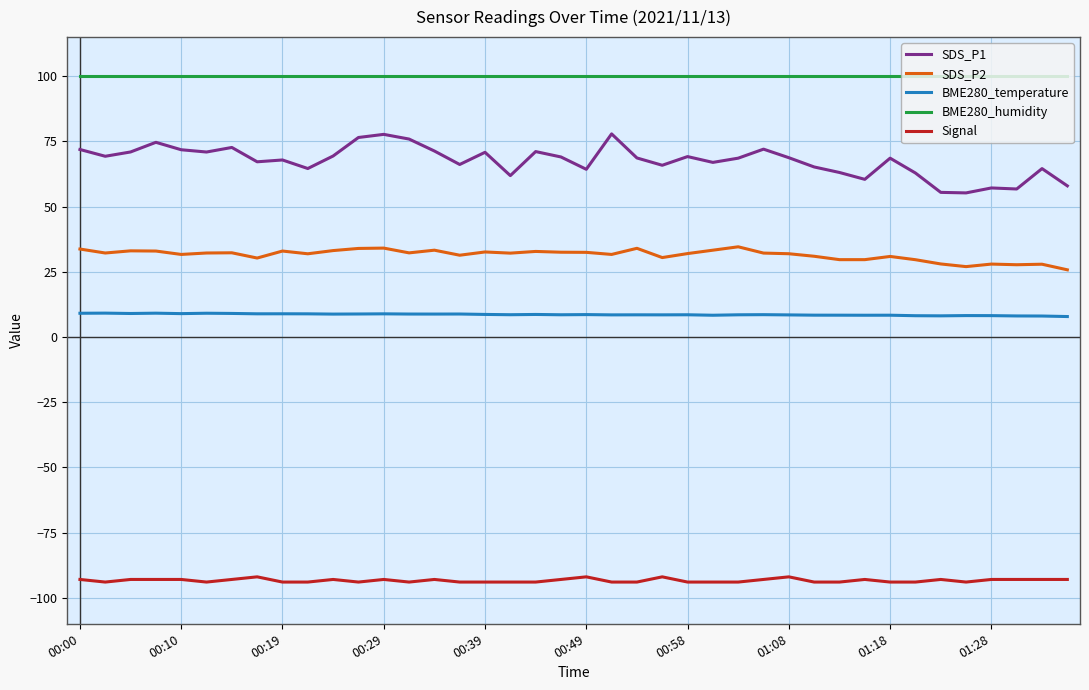

True or false: SDS_P2 and BME280_humidity cross at least once.

False